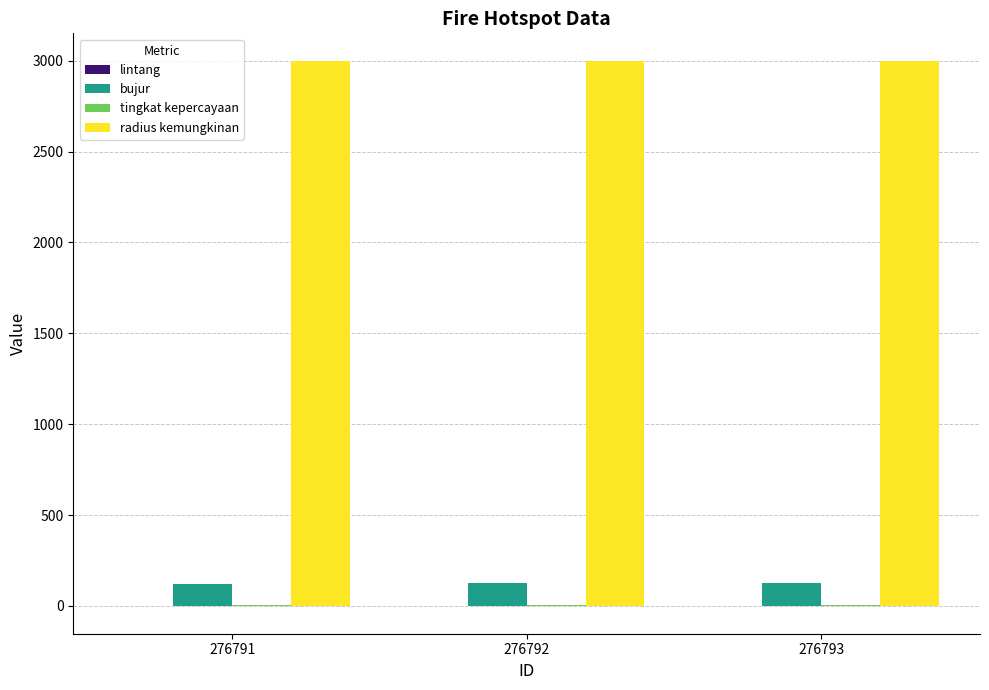

What is the maximum value shown in the chart?

3000.0